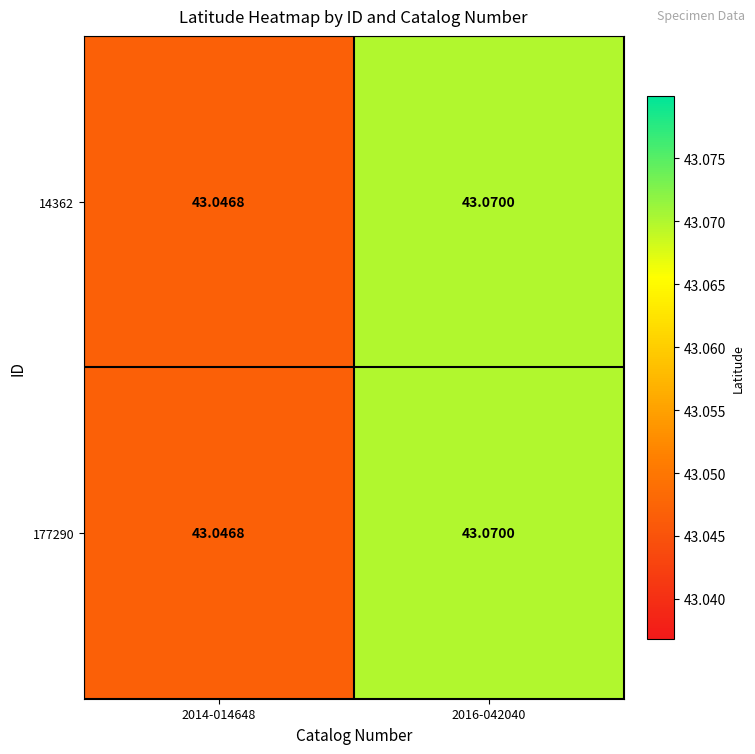

Which has a higher value, 2016-042040 or 2014-014648?

2016-042040